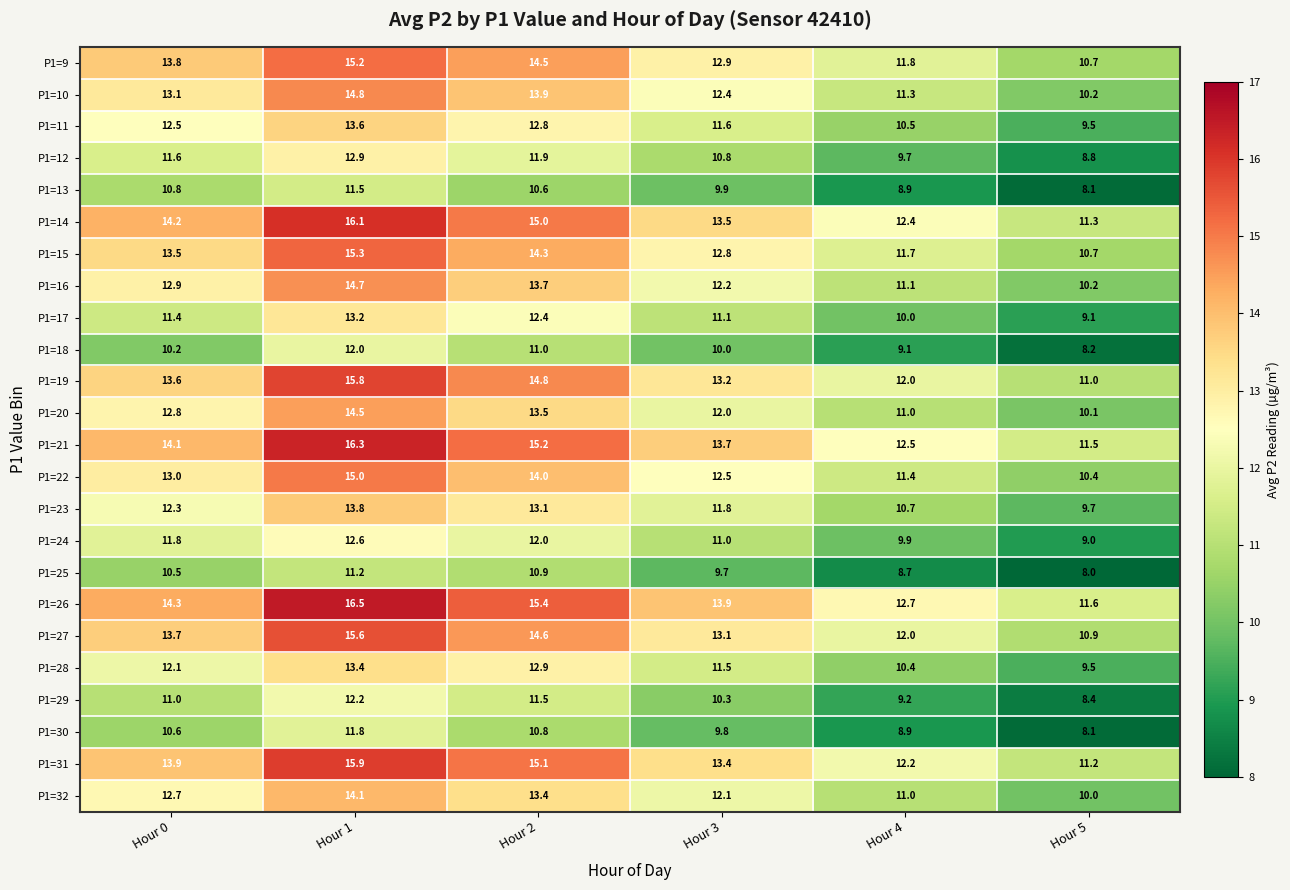

At which category is the sum across all series the highest?

Hour 1